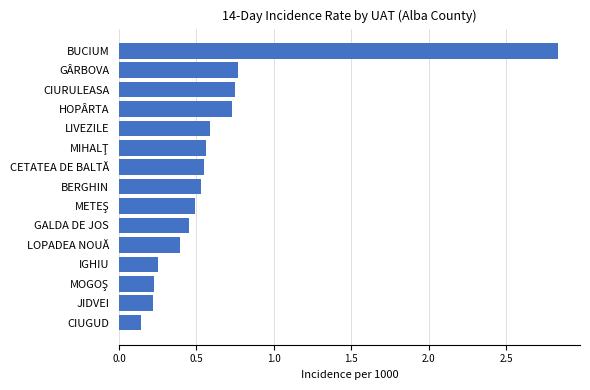

What is the change in value from BUCIUM to JIDVEI?

-2.6